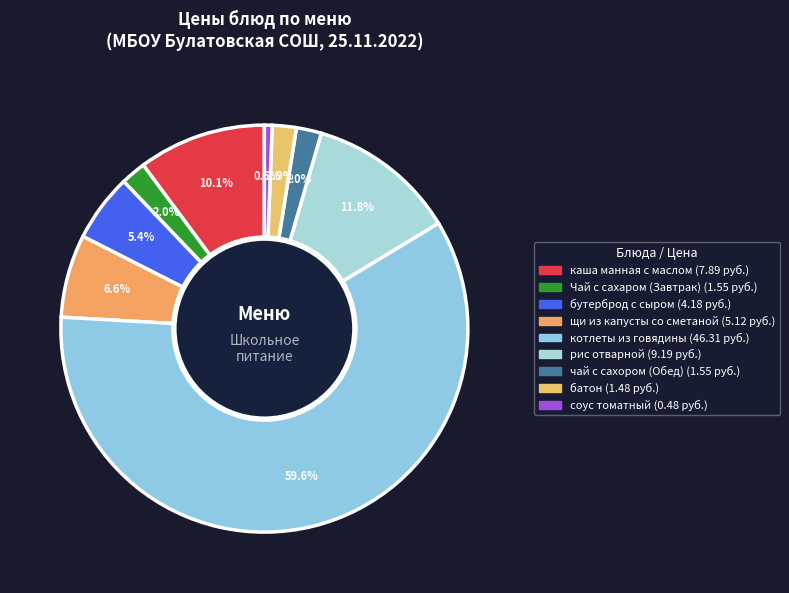

Which slice is the largest?

котлеты из говядины